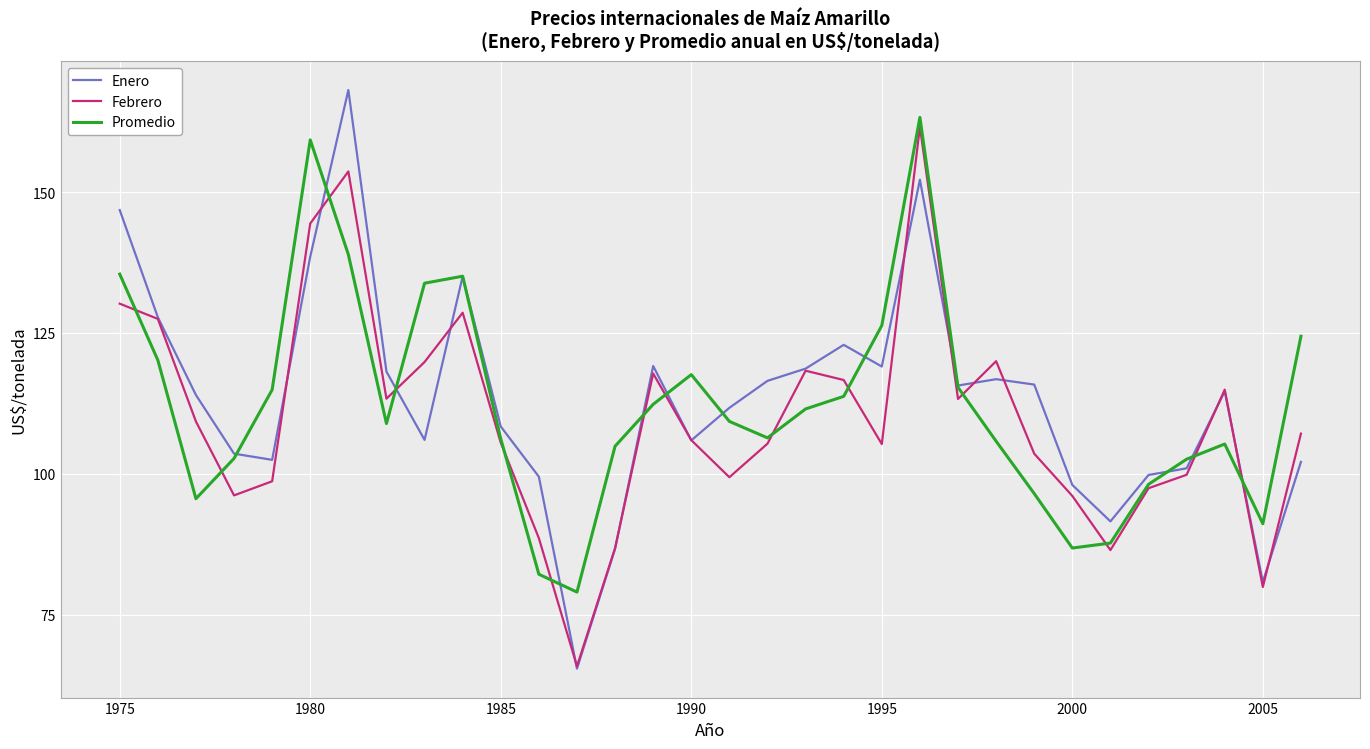

Which series has the largest range (max minus min)?

Enero